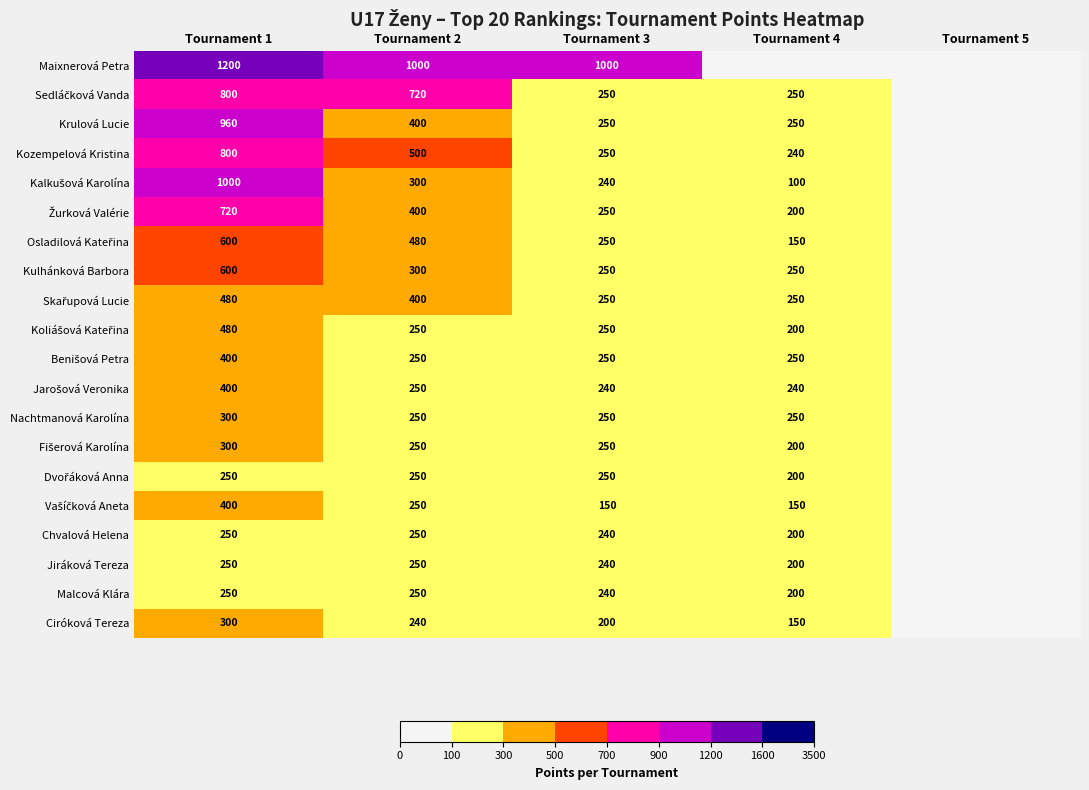

What is the total value across all series at Tournament 2?

7240